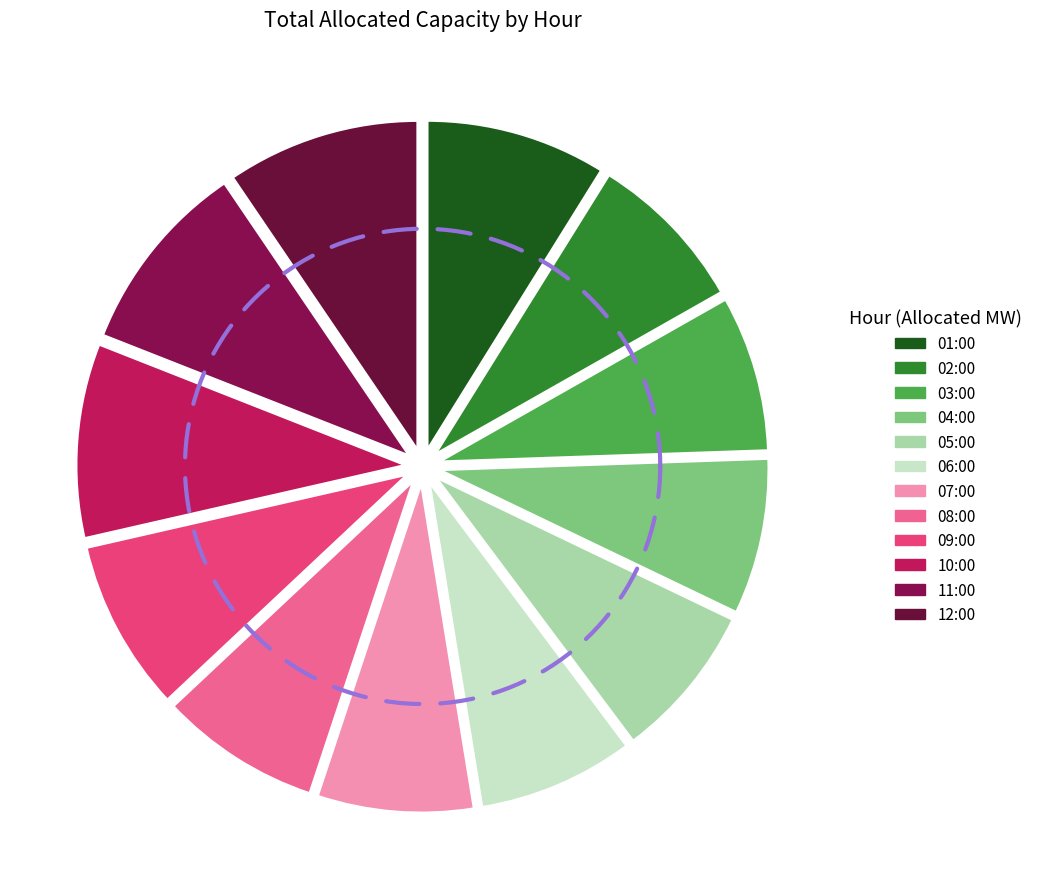

To the nearest percent, what percentage of the pie is 01:00?

9%